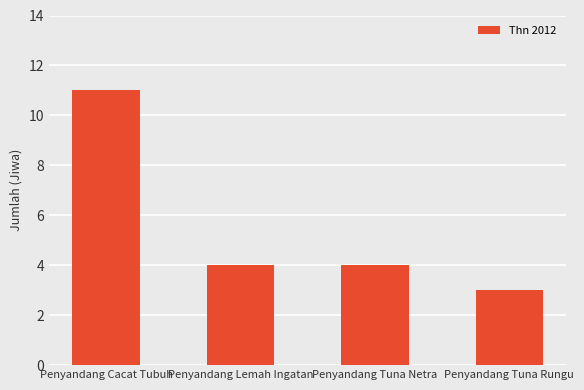

Read the value at Penyandang Tuna Netra.

4